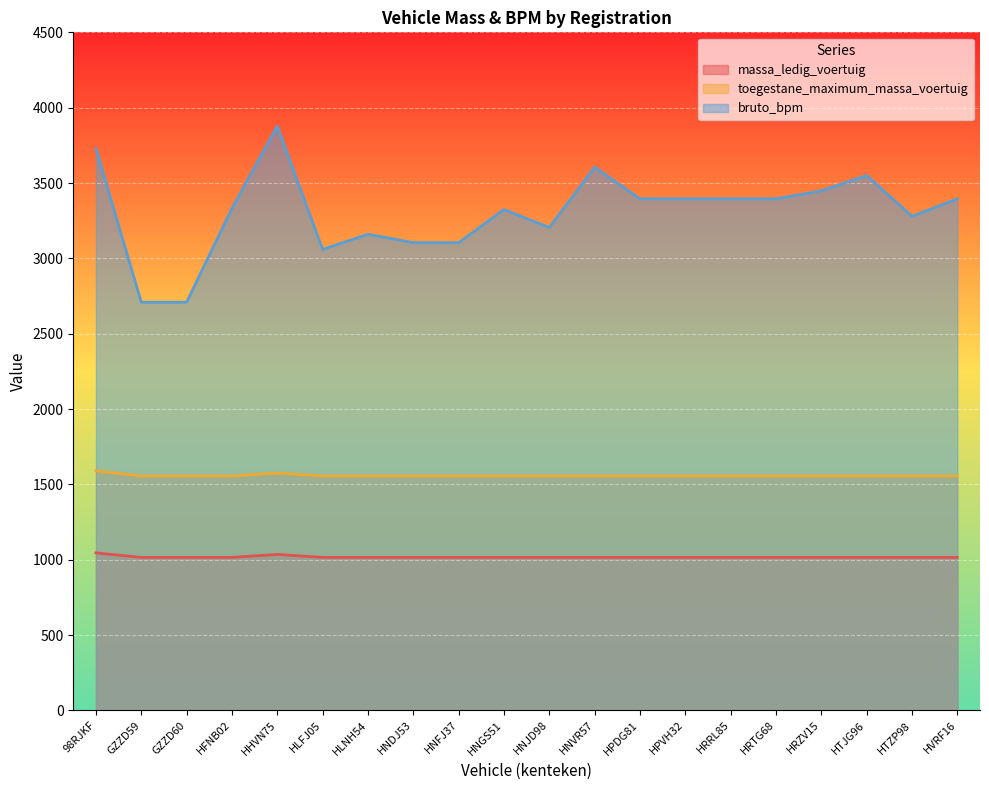

The value of massa_ledig_voertuig at HTZP98 is 1015. True or false?

True